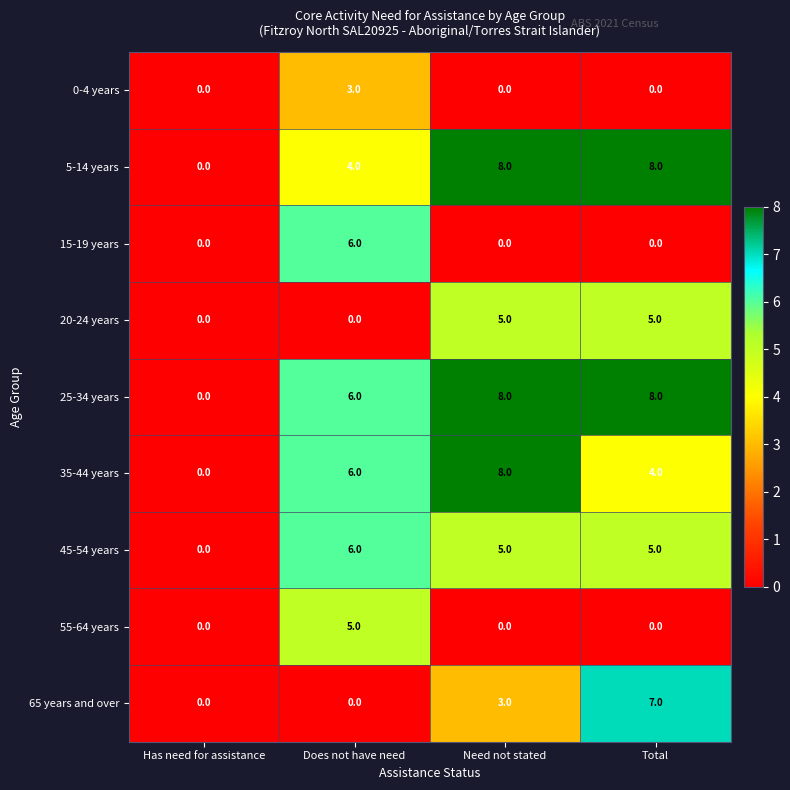

What is the difference between the highest and lowest values at Total?

8